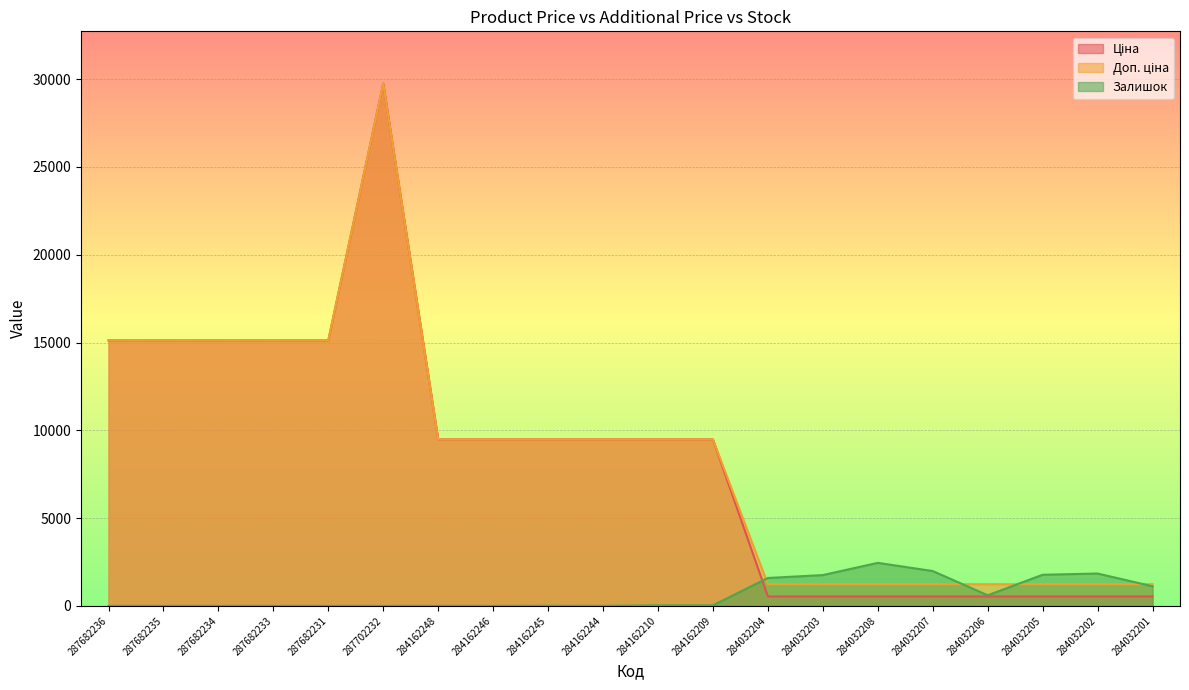

At how many categories does at least one series exceed 29522?

1